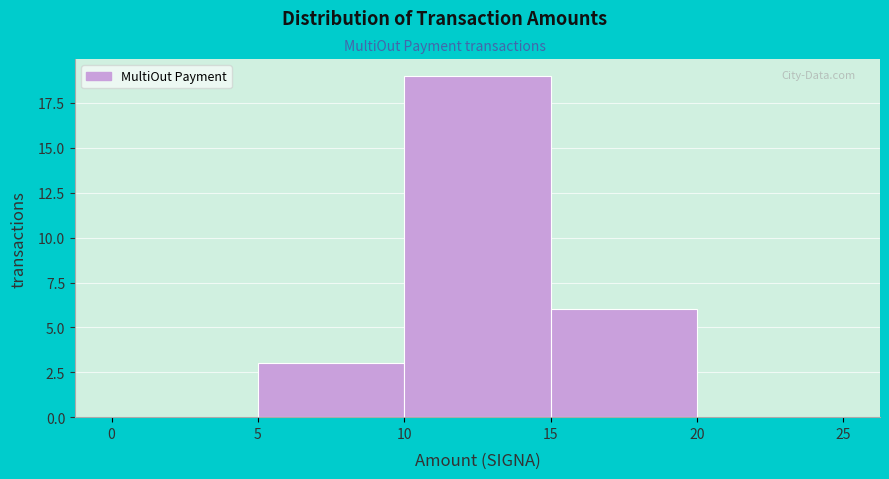

Reading left to right, transcribe this chart: for each bar, give the range it covers on the x-axis and its height. The values are not printed on the chart, so give them approximately, as read against the axis.

0 to 5: 0
5 to 10: 3
10 to 15: 19
15 to 20: 6
20 to 25: 0